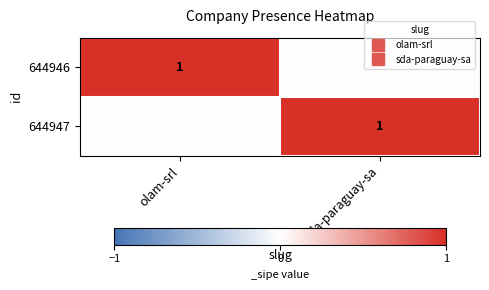

At which category does the chart reach its peak across all series?

olam-srl